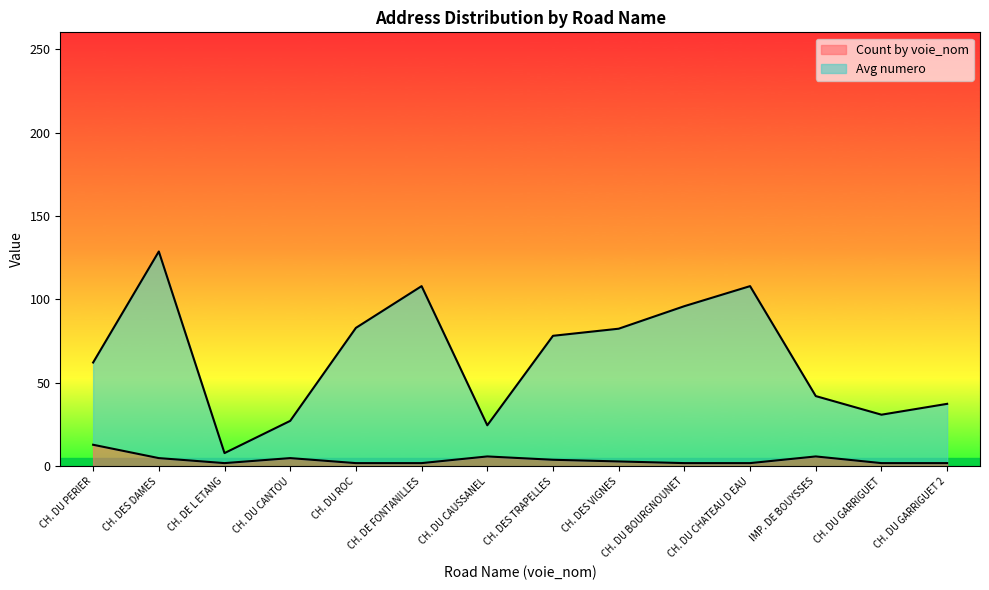

The Count by voie_nom series shows 6.0 at CH. DU CAUSSANEL. True or false?

True